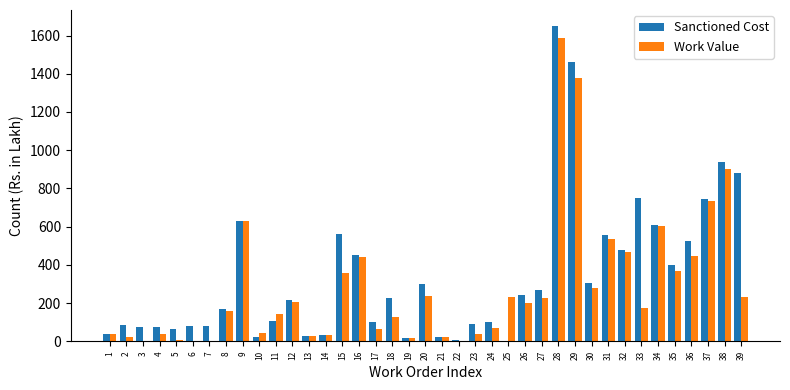

What is the highest value of the Sanctioned Cost series?

1651.1